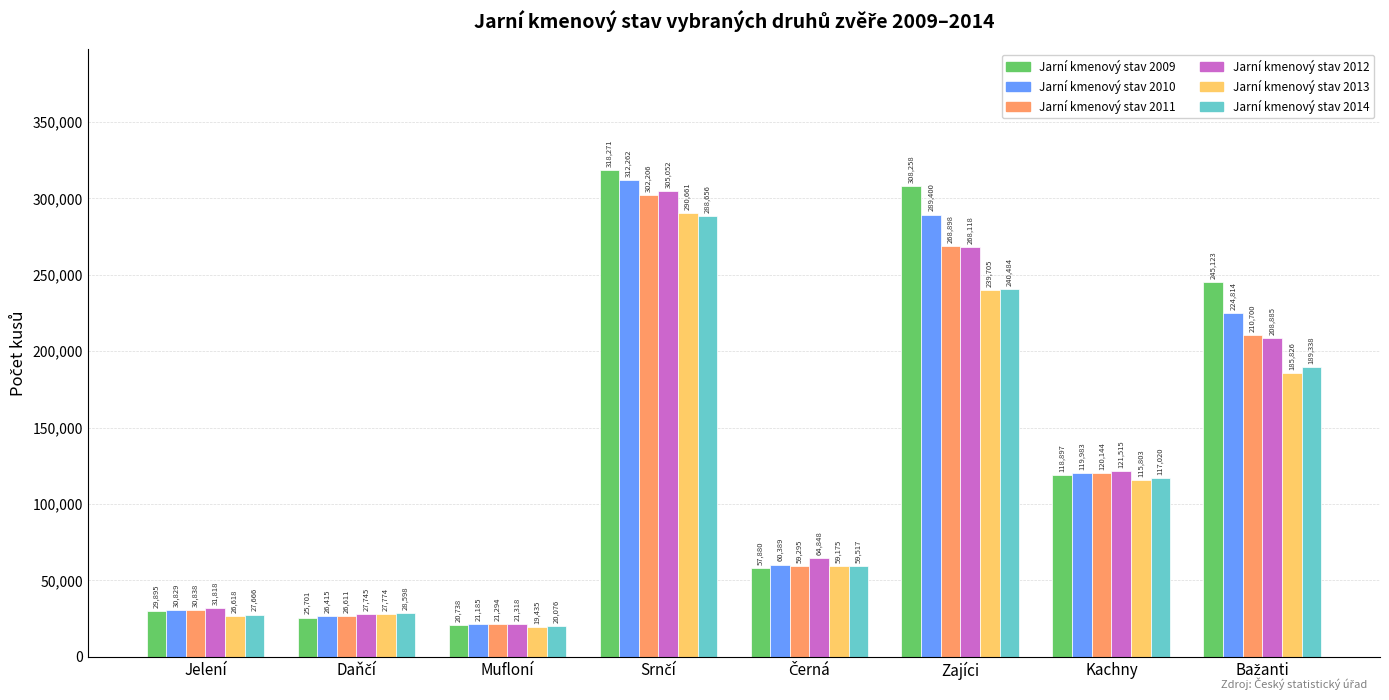

Where is Jarní kmenový stav 2010 nearest to the value 166723?

Kachny